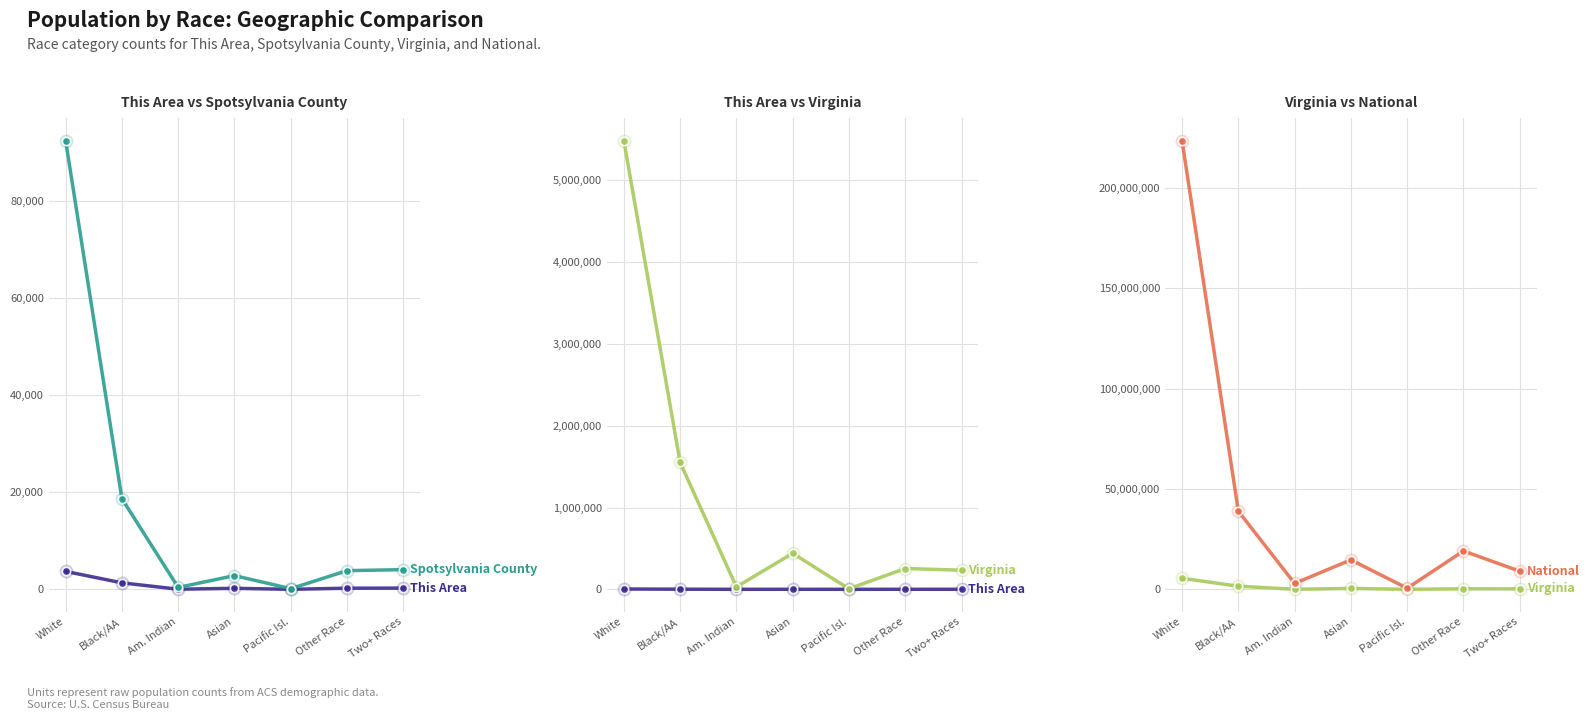

How many lines are shown in the chart?

4